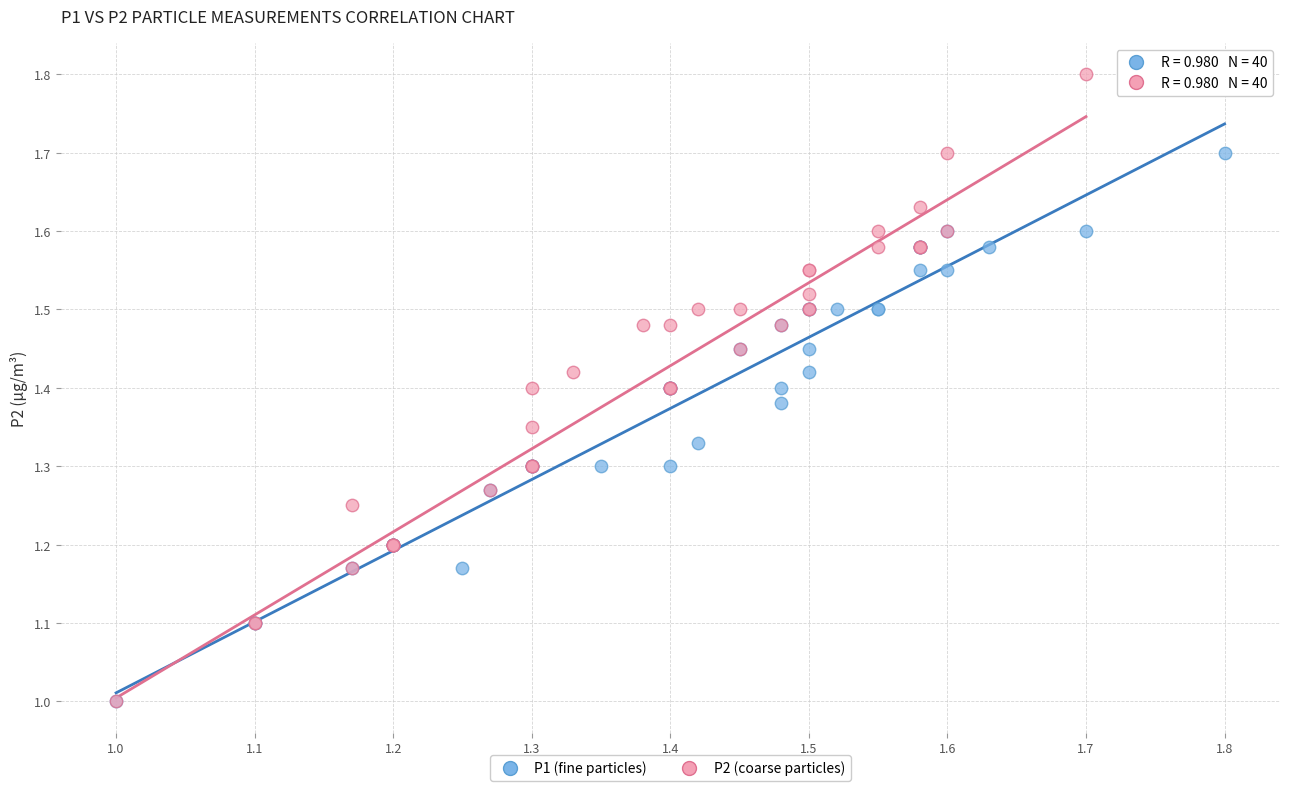

What are all the series names shown in the legend?

P1 (fine particles), P2 (coarse particles)